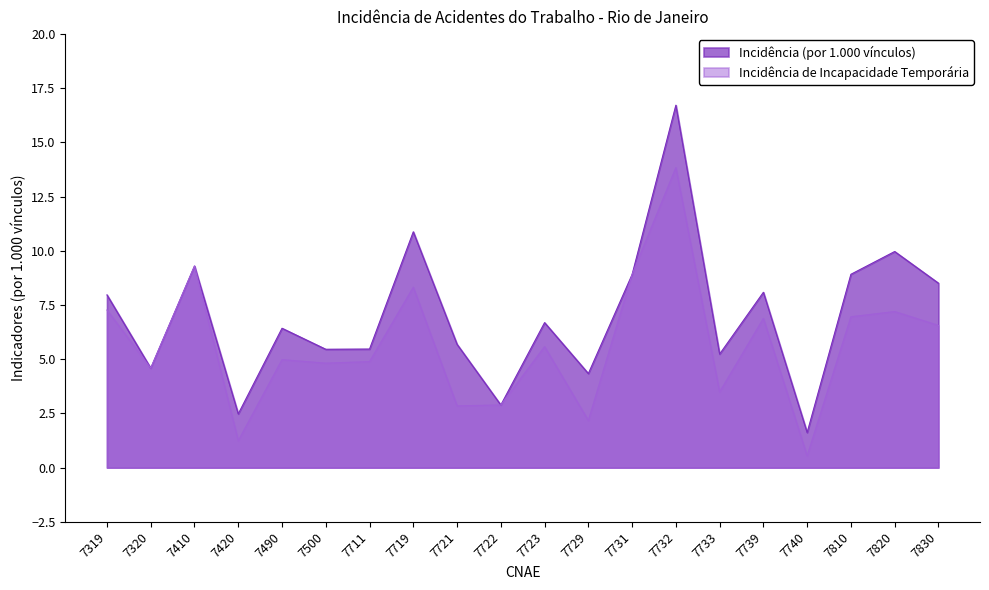

True or false: Incidência (por 1.000 vínculos) and Incidência de Incapacidade Temporária intersect in this chart.

False